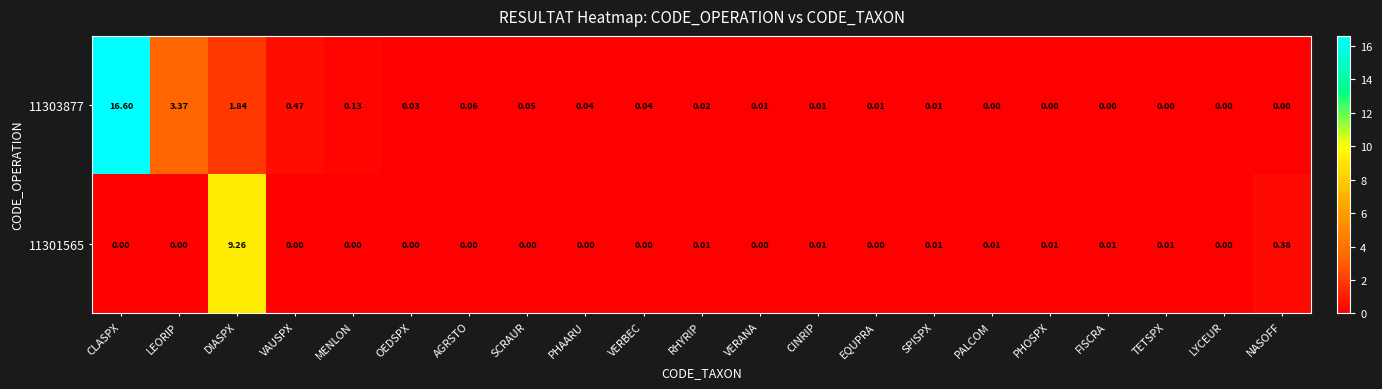

Where is 11301565 nearest to the value 4?

NASOFF